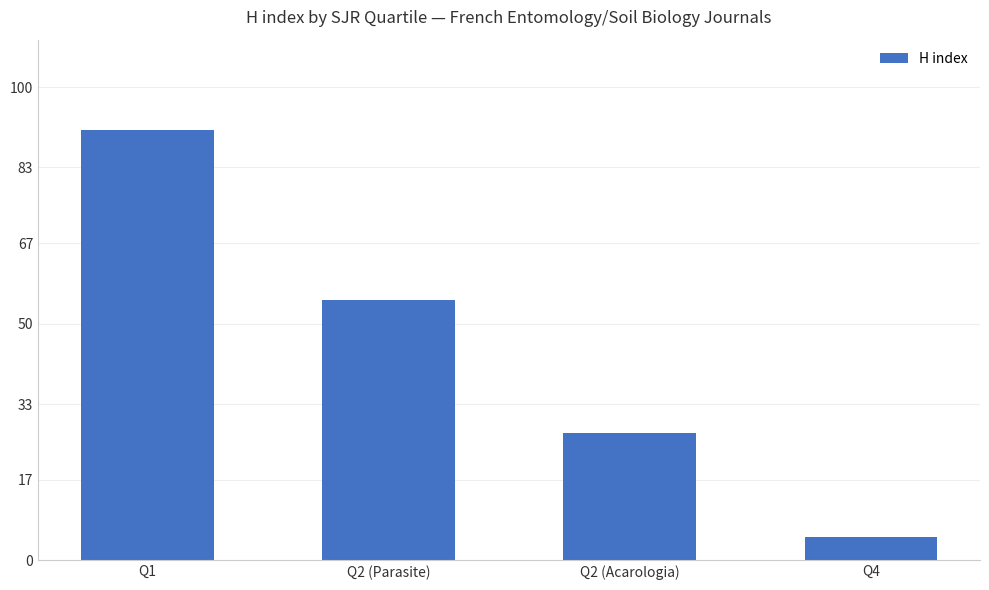

What position from the left is Q4?

4